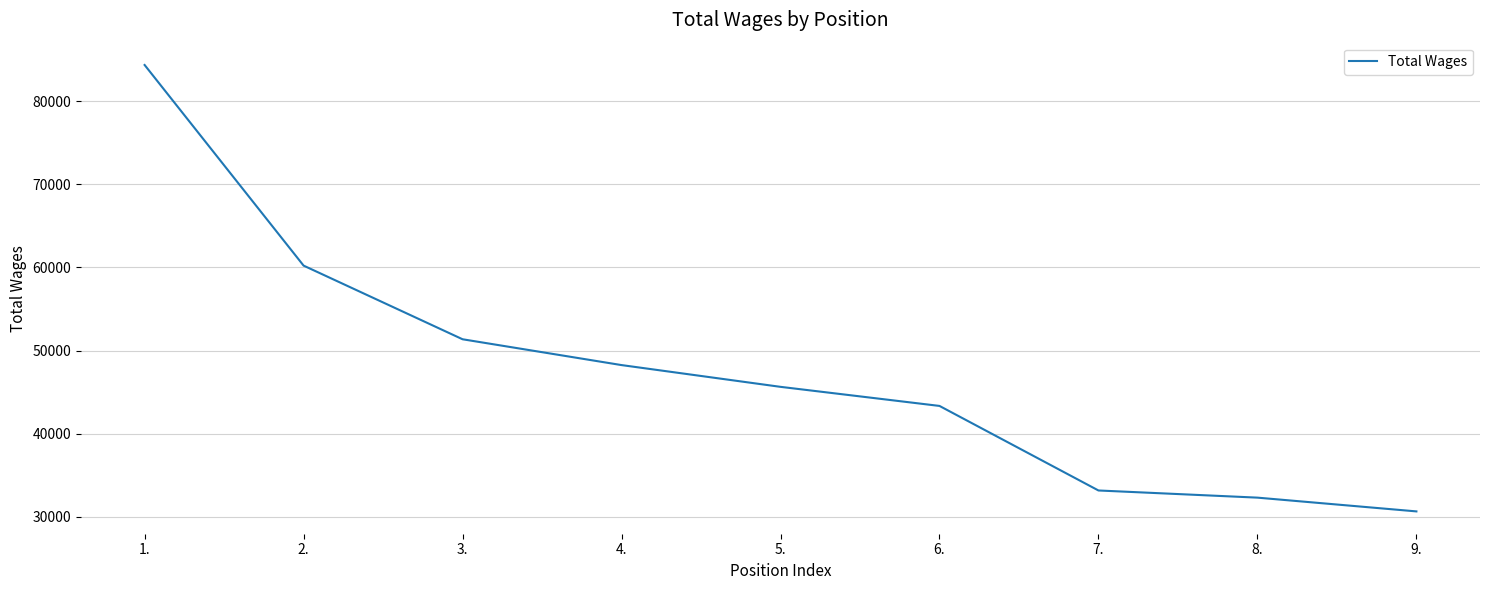

What is the difference between the maximum and minimum values?

53747